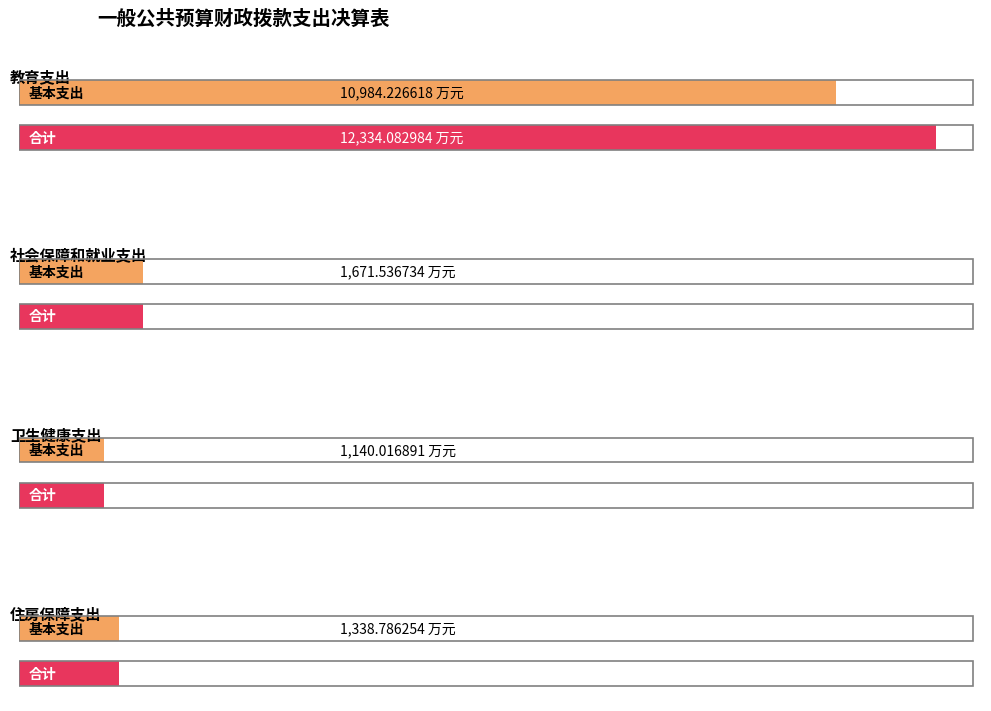

What is the label of the 2nd bar from the right?

卫生健康支出